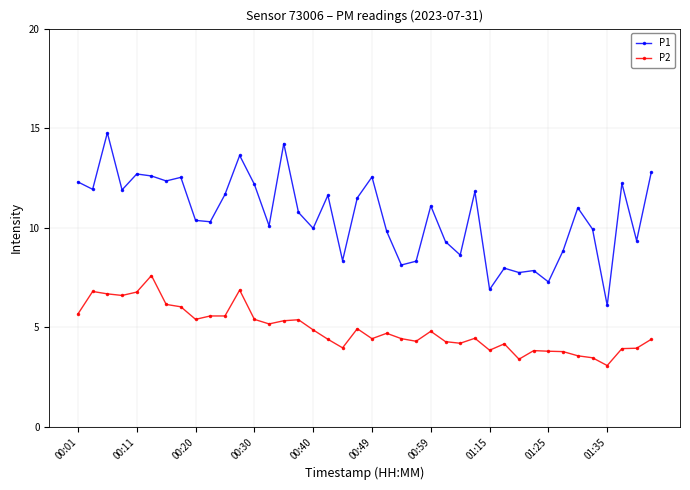

Rank the series by their average value, from highest to lowest.

P1, P2